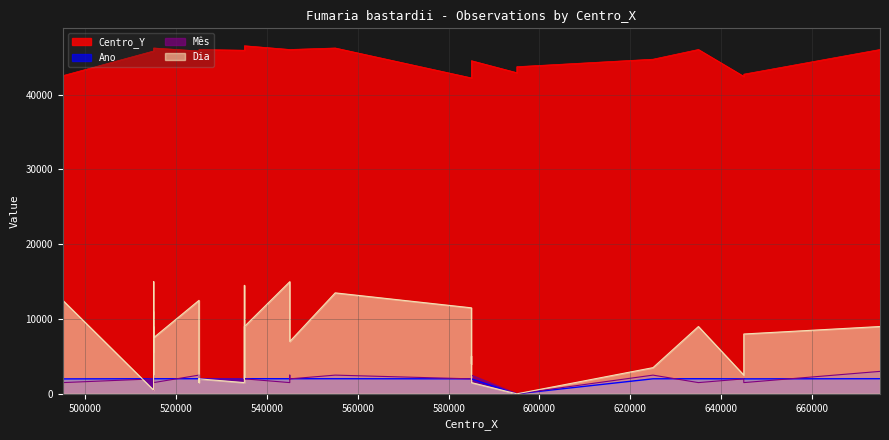

Reading left to right, list all the values displayed in this chart.

Centro_Y: 42550	45850	45950	46050	46050	46050	46050	46050	46150	46150	46150	46250	45850	45850	45950	45950	45950	46050	45950	45950	46050	46050	46550	46050	46050	46050	46250	42250	44550	44550	44550	42950	43750	44750	46050	42450	42750	46050
Ano: 1996	2017	2017	2017	2017	2017	2018	2019	2017	2017	2022	2017	2017	2017	2017	2017	2018	2024	2017	2020	2017	2017	2022	2017	2017	2018	2017	2003	2020	1998	1998	0	0	2009	2017	2002	2000	2018
Mes: 1500	2000	1000	500	1000	2500	2500	1500	1500	1500	1500	1500	2500	1500	1500	2500	2500	2000	2000	2500	1500	2000	2000	1500	2500	2000	2500	2000	2000	1500	2500	0	0	2500	1500	2000	1500	3000
Dia: 12500	500	5500	11000	5500	15000	2500	5500	7500	7500	9000	7500	12500	12500	12500	1500	2000	2000	1500	8000	14500	2000	9000	15000	9000	7000	13500	11500	4000	5000	1500	0	0	3500	9000	2500	8000	9000